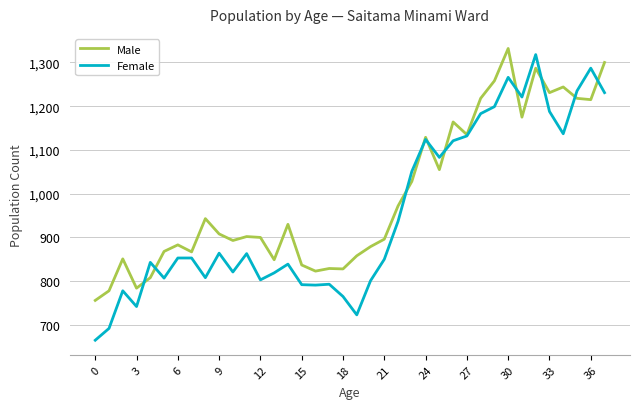

What is the minimum value for Female?

665